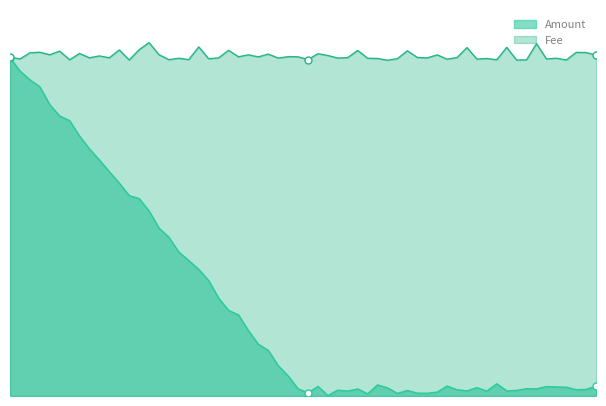

What is the label of the 3rd point from the left?

2017-07-15 11:51:05